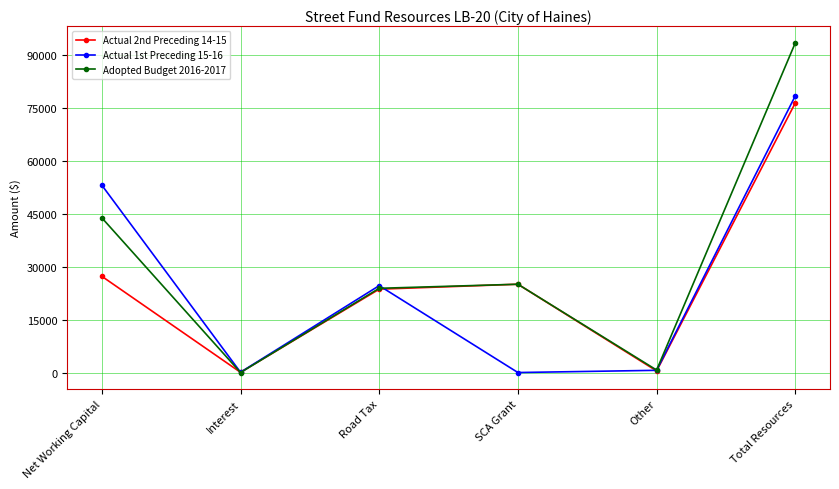

What is the greatest value displayed?

93360